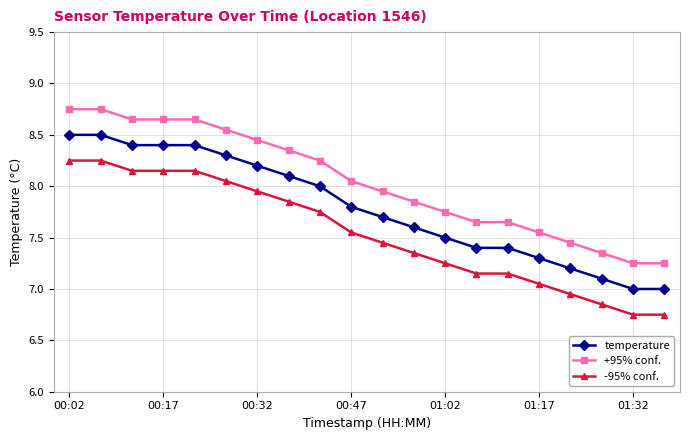

Which series has the largest total across all categories?

+95% conf.